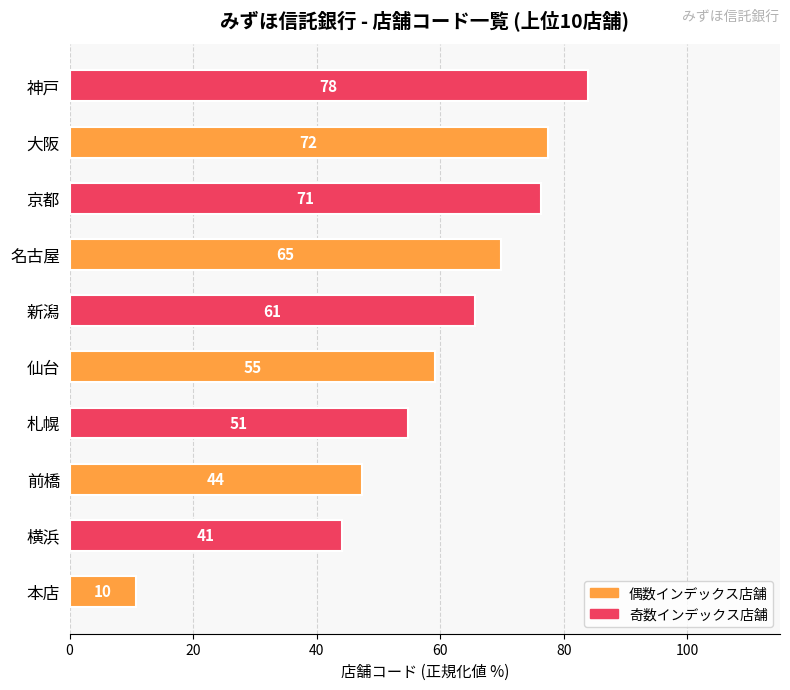

Are the bars horizontal?

Yes